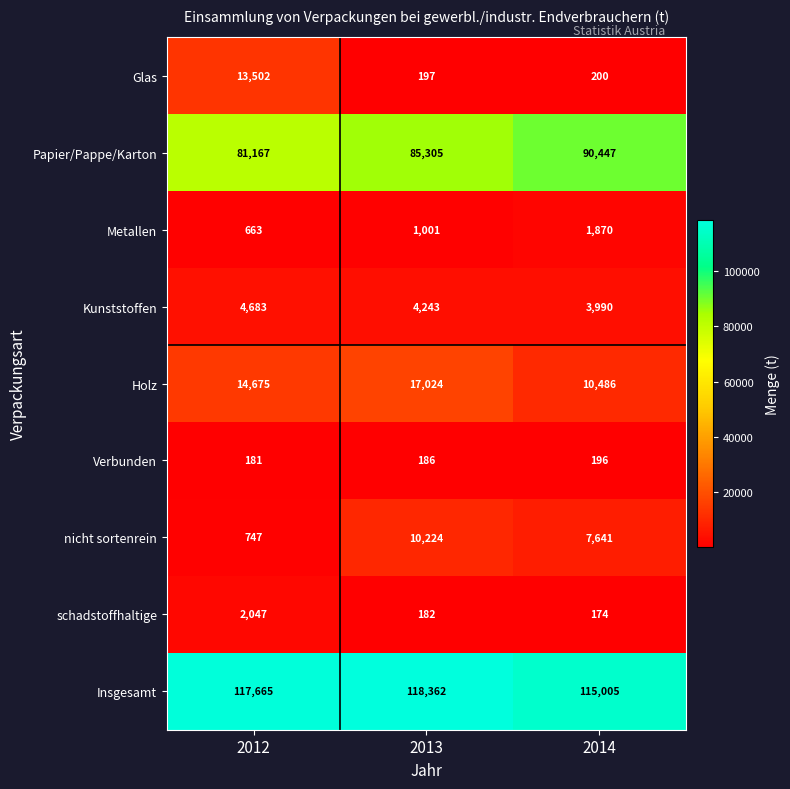

Reading left to right, what are all the values shown in this chart?

Glas: 2012=13502	2013=197	2014=200
Papier/Pappe/Karton: 2012=81167	2013=85305	2014=90447
Metallen: 2012=663	2013=1001	2014=1870
Kunststoffen: 2012=4683	2013=4243	2014=3990
Holz: 2012=14675	2013=17024	2014=10486
Verbunden: 2012=181	2013=186	2014=196
nicht sortenrein: 2012=747	2013=10224	2014=7641
schadstoffhaltige: 2012=2047	2013=182	2014=174
Insgesamt: 2012=117665	2013=118362	2014=115005